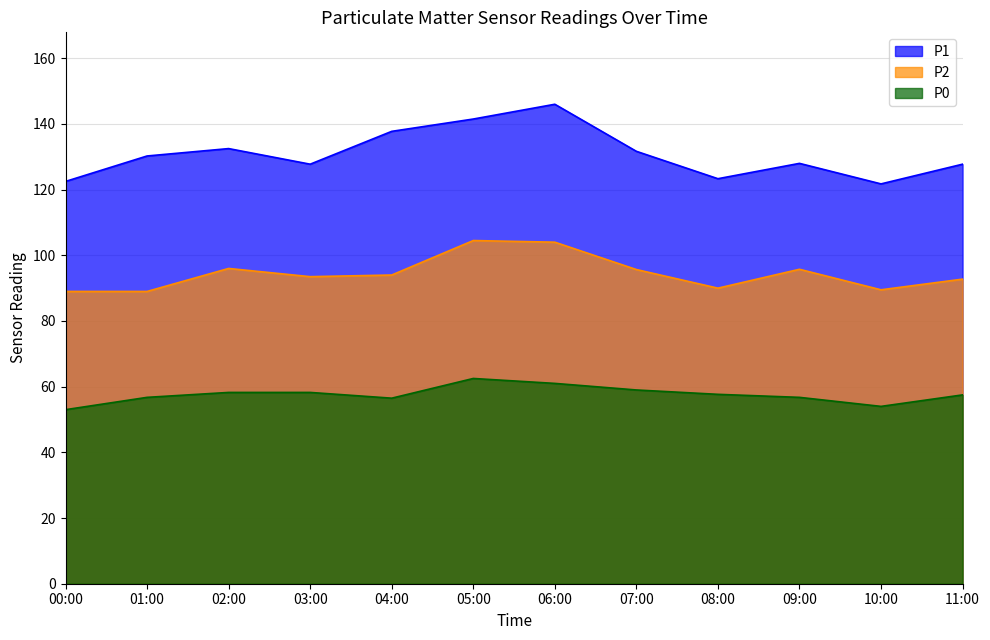

Reading left to right, transcribe all the data shown in this chart.

P1: 00:00=122.5	01:00=130.2	02:00=132.5	03:00=127.8	04:00=137.8	05:00=141.5	06:00=146.0	07:00=131.7	08:00=123.3	09:00=128.0	10:00=121.8	11:00=127.8
P2: 00:00=89.0	01:00=89.0	02:00=96.0	03:00=93.5	04:00=94.0	05:00=104.5	06:00=104.0	07:00=95.7	08:00=90.0	09:00=95.8	10:00=89.5	11:00=92.8
P0: 00:00=53.0	01:00=56.8	02:00=58.2	03:00=58.2	04:00=56.5	05:00=62.5	06:00=61.0	07:00=59.0	08:00=57.7	09:00=56.8	10:00=54.0	11:00=57.5